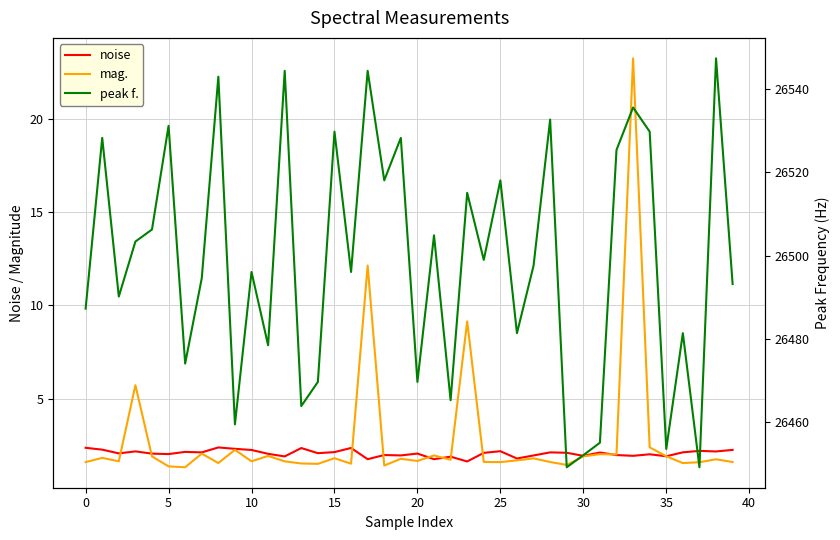

True or false: peak f. and noise cross at least once.

False